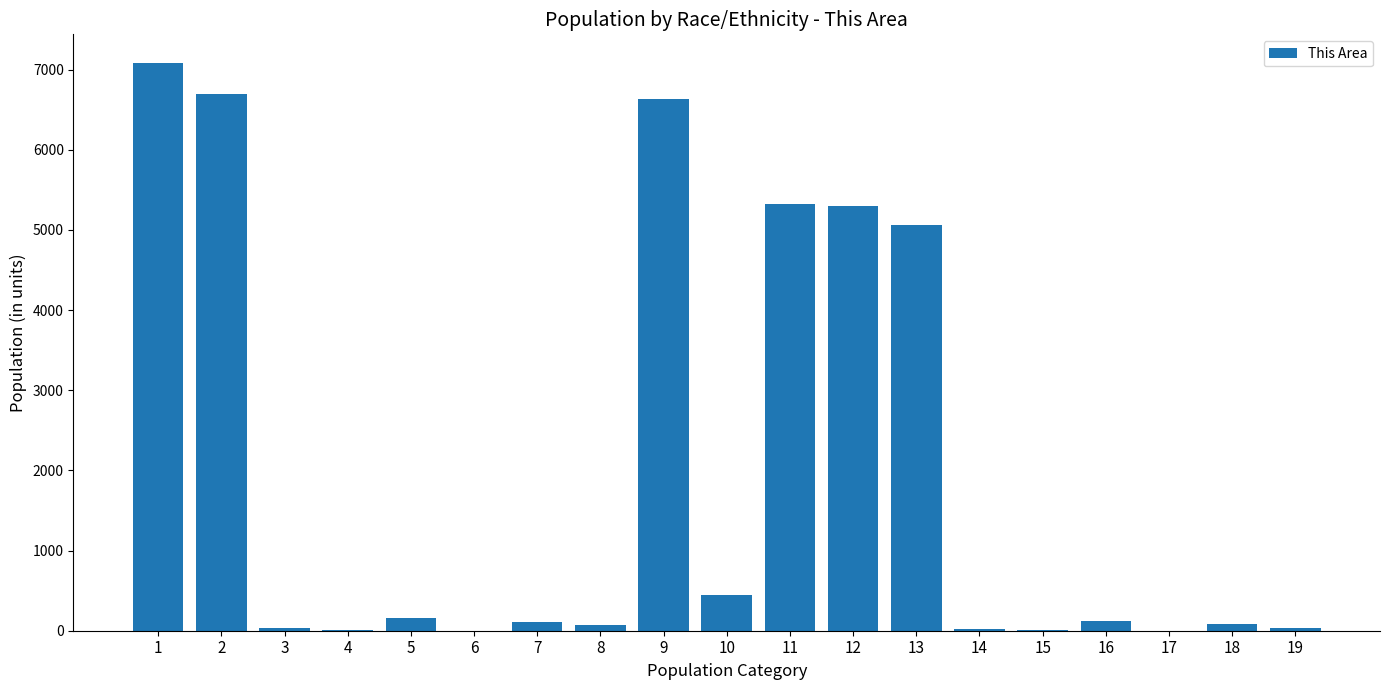

What is the average value?

1959